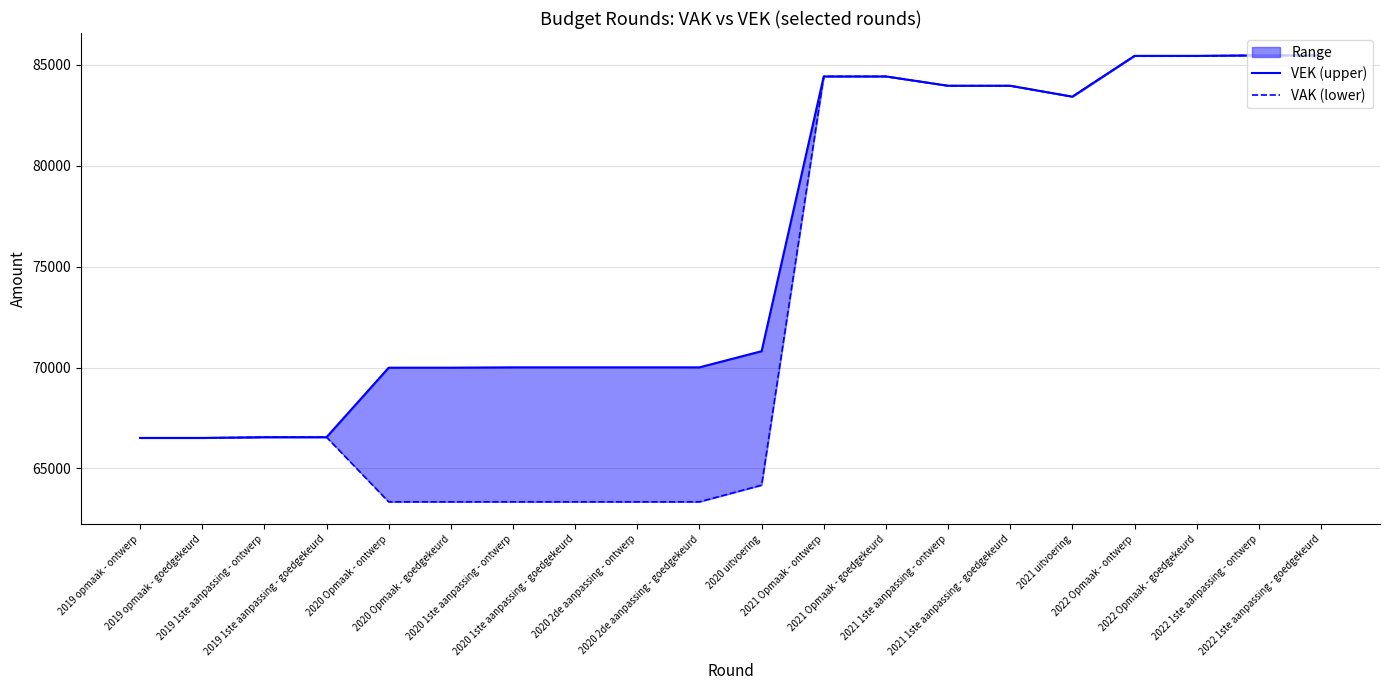

What position from the left is 2021 1ste aanpassing - goedgekeurd?

15